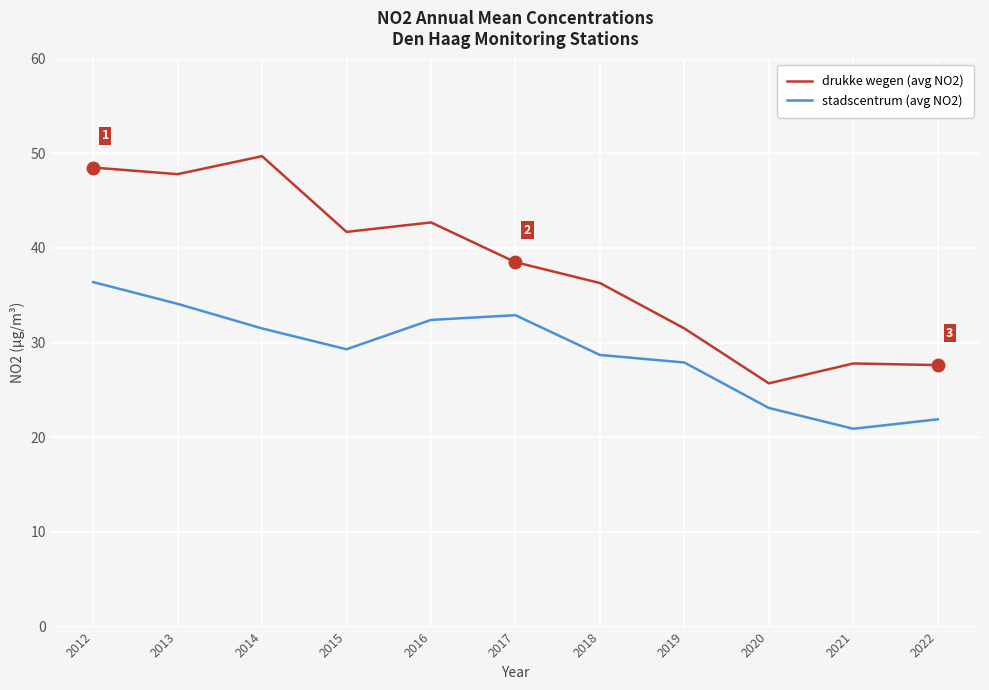

True or false: drukke wegen (avg NO2) and stadscentrum (avg NO2) intersect in this chart.

False